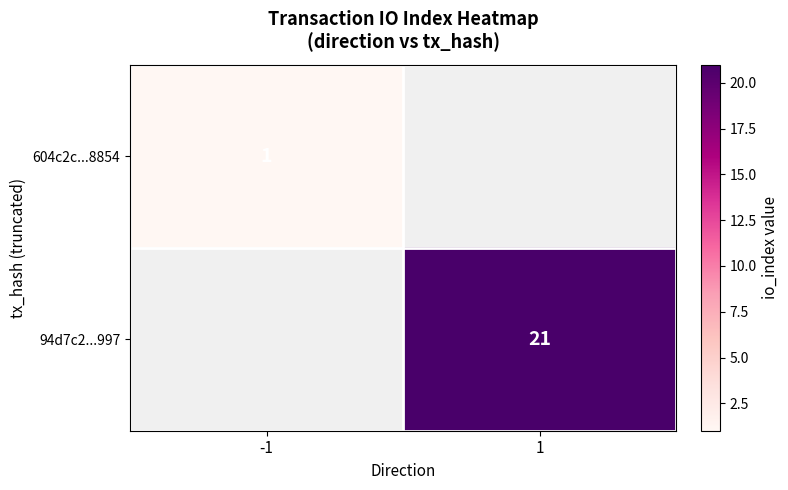

Is the value of 94d7c2...997 at 1 greater than the value of 604c2c...8854 at -1?

Yes